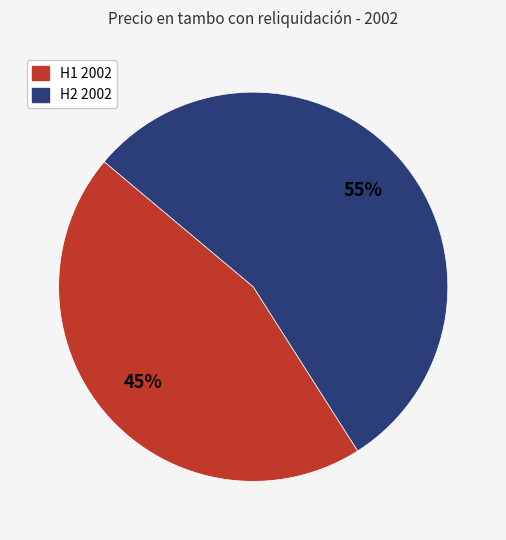

Is H2 2002 the majority of the pie?

Yes